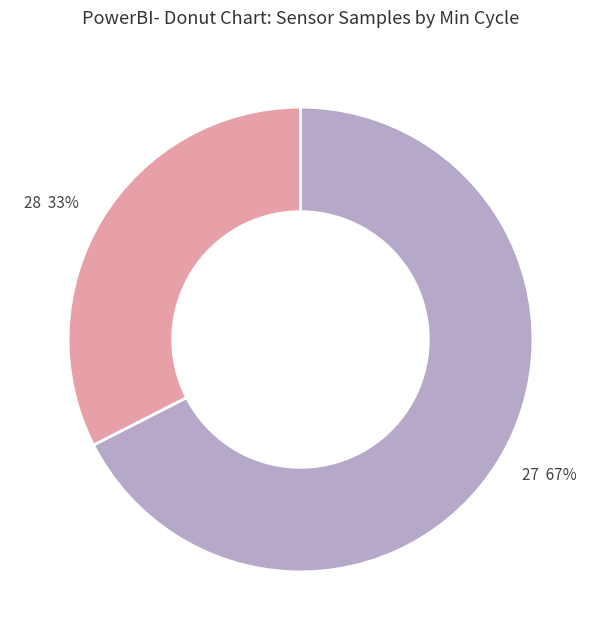

What is the majority slice?

27 67%